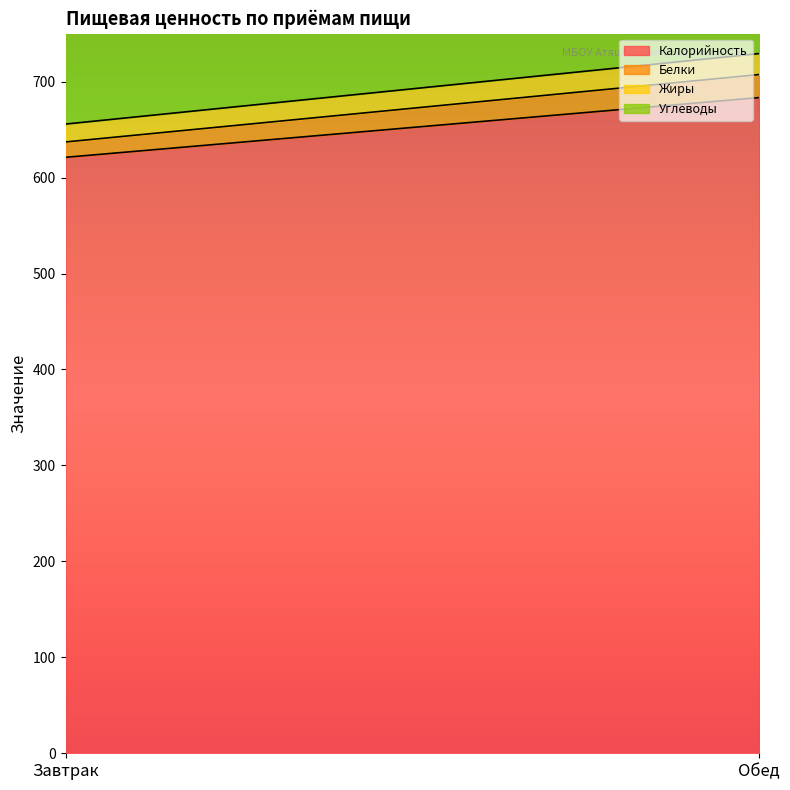

What is the sum of the Белки values at Обед and Завтрак?

40.0